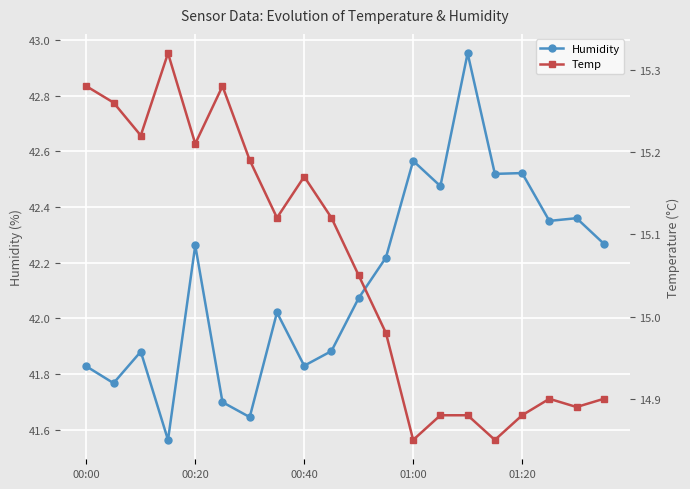

True or false: Humidity has a value of 15.0 at 13.

False